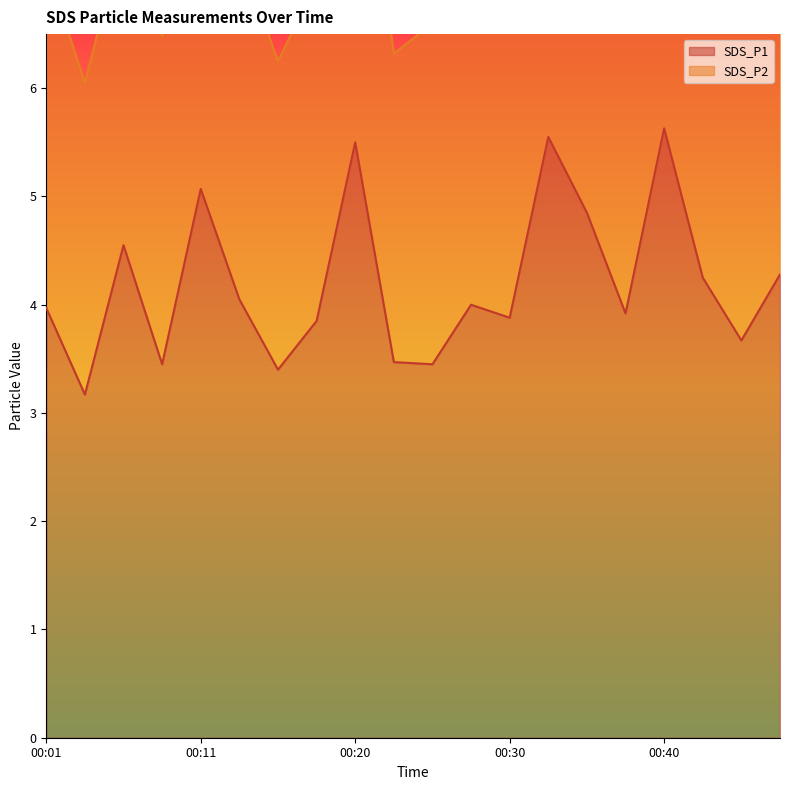

What is the difference between the values at 00:40 and 00:23?

2.2